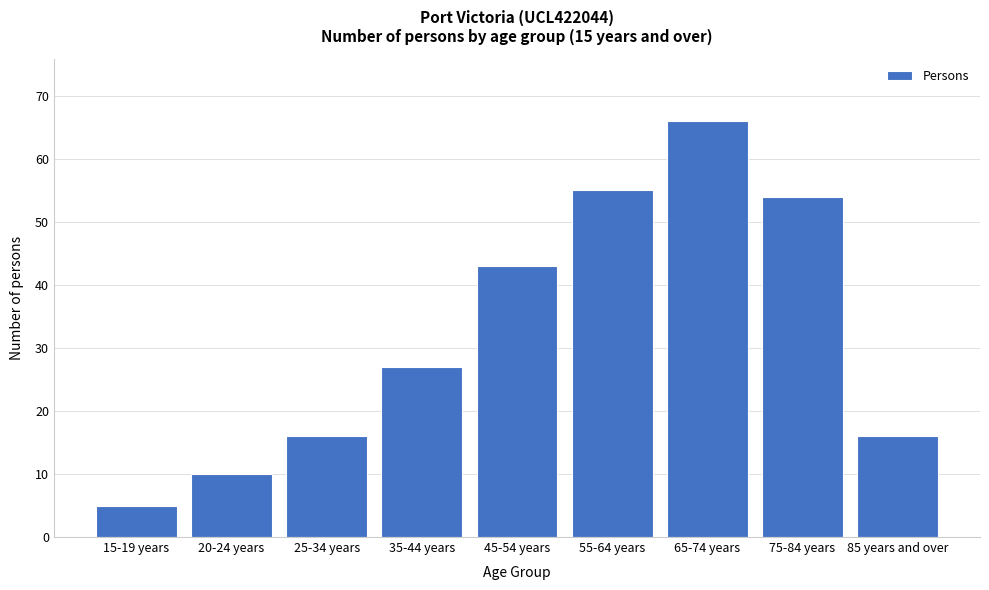

Reading right to left, what are all the values shown in this chart?

85 years and over=16	75-84 years=54	65-74 years=66	55-64 years=55	45-54 years=43	35-44 years=27	25-34 years=16	20-24 years=10	15-19 years=5